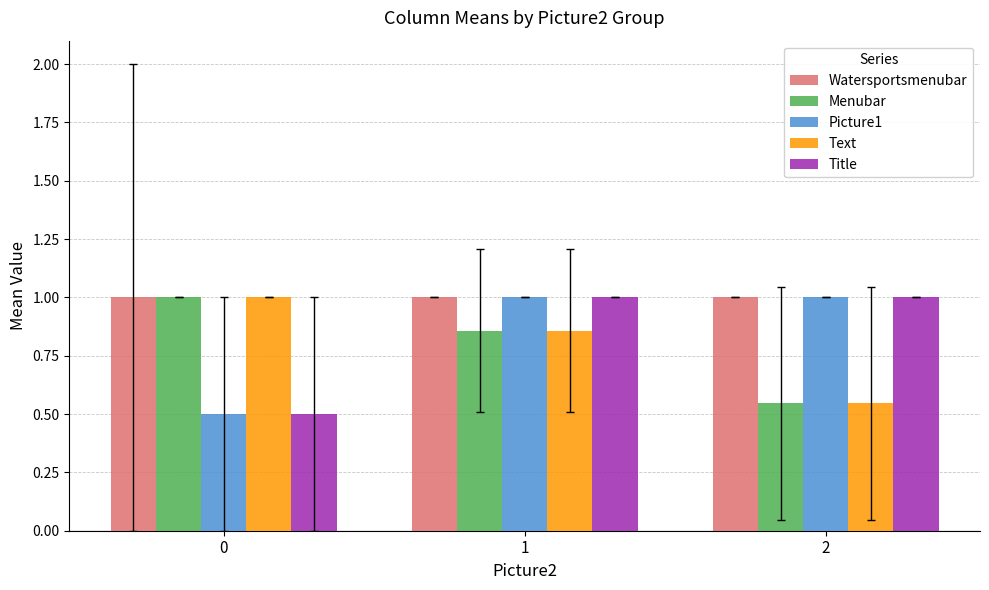

Which series has the largest total across all categories?

Watersportsmenubar